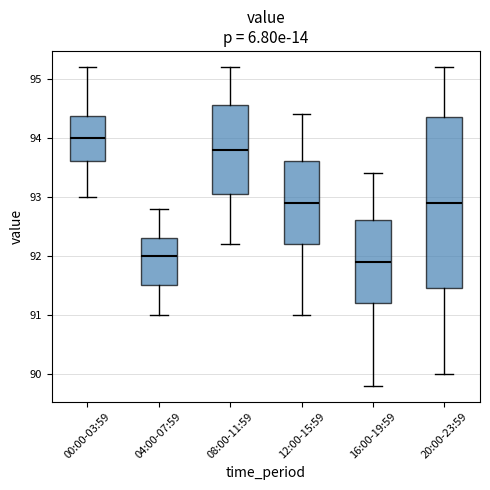

Which box's median line is the highest?

00:00-03:59